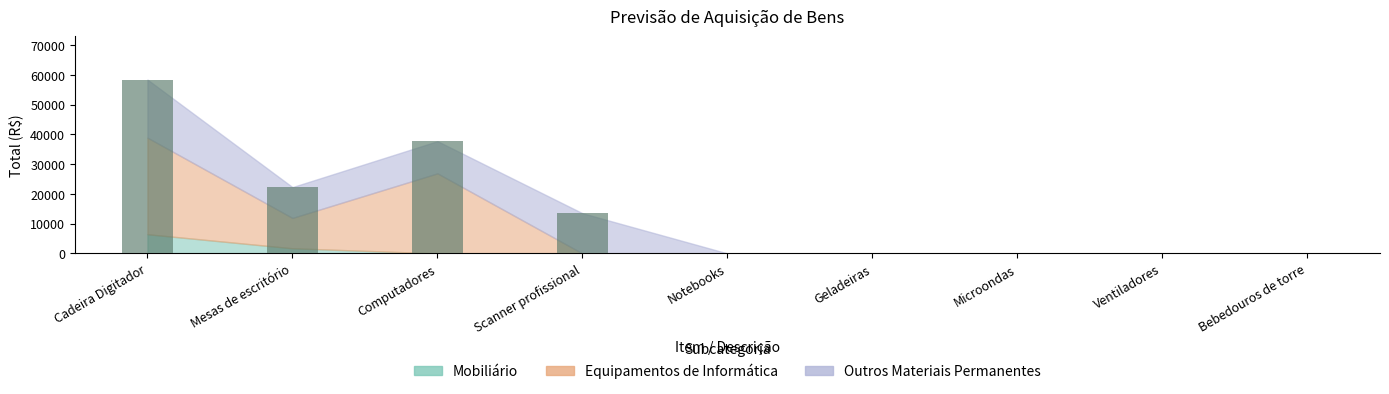

How many values are between 0 and 22270?

7